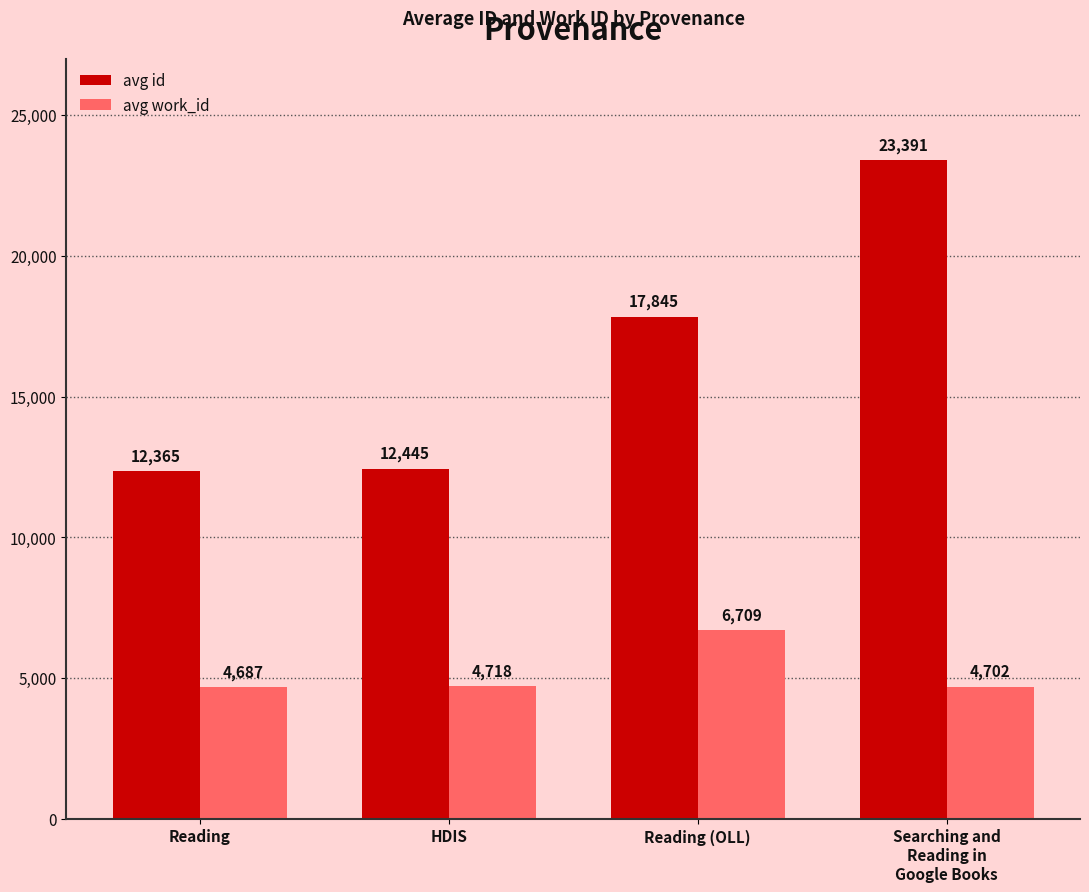

Is the value of avg work_id at Reading (OLL) greater than the value of avg id at Reading?

No